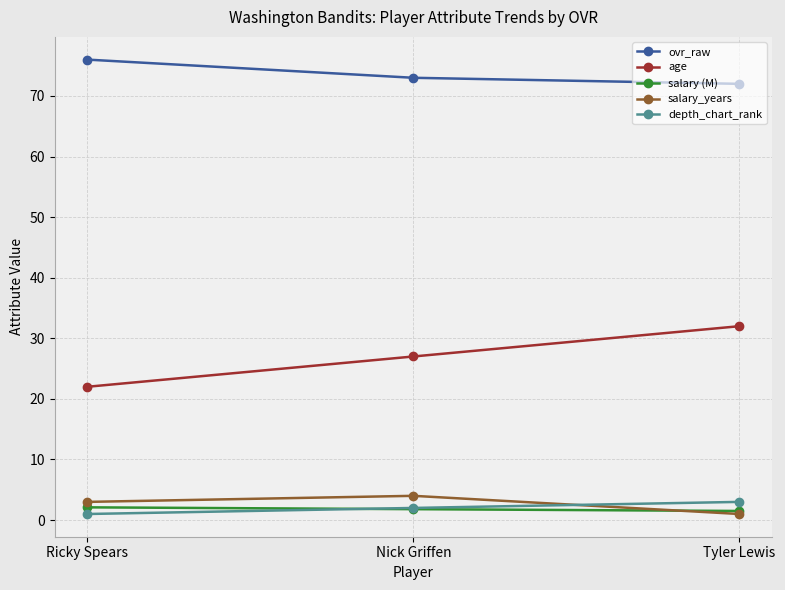

What is the approximate value of age at Nick Griffen?

27.0